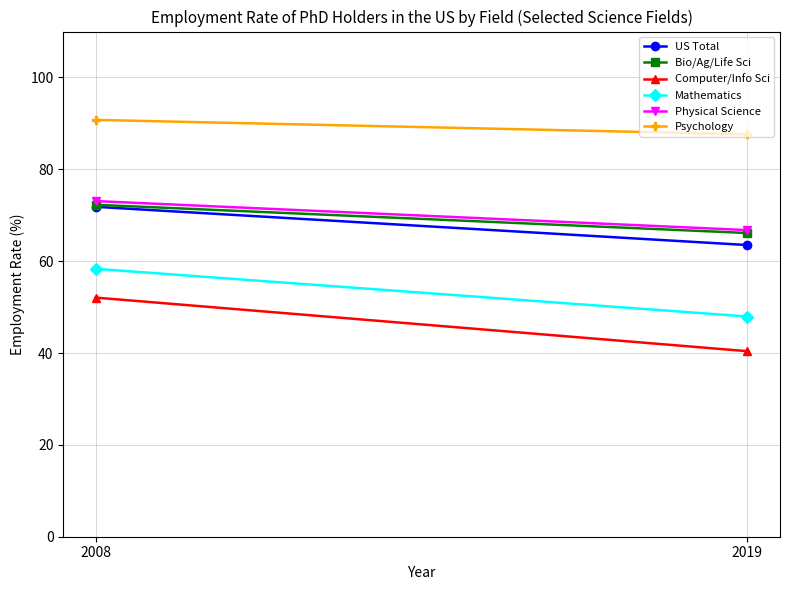

Is it true that Bio/Ag/Life Sci equals 29.0 at 2008?

False